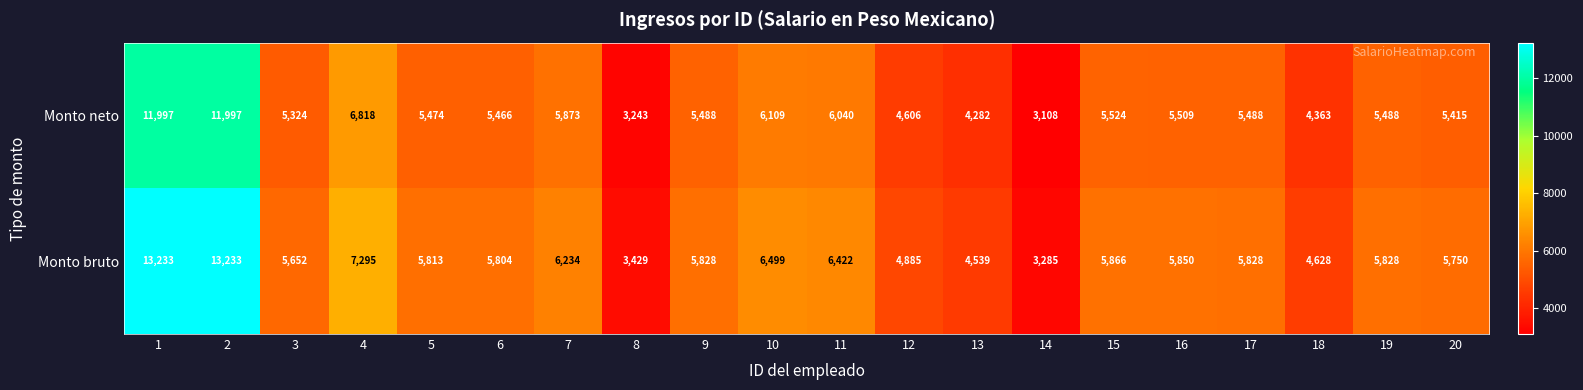

How many values in the Monto neto series are below 5488?

9